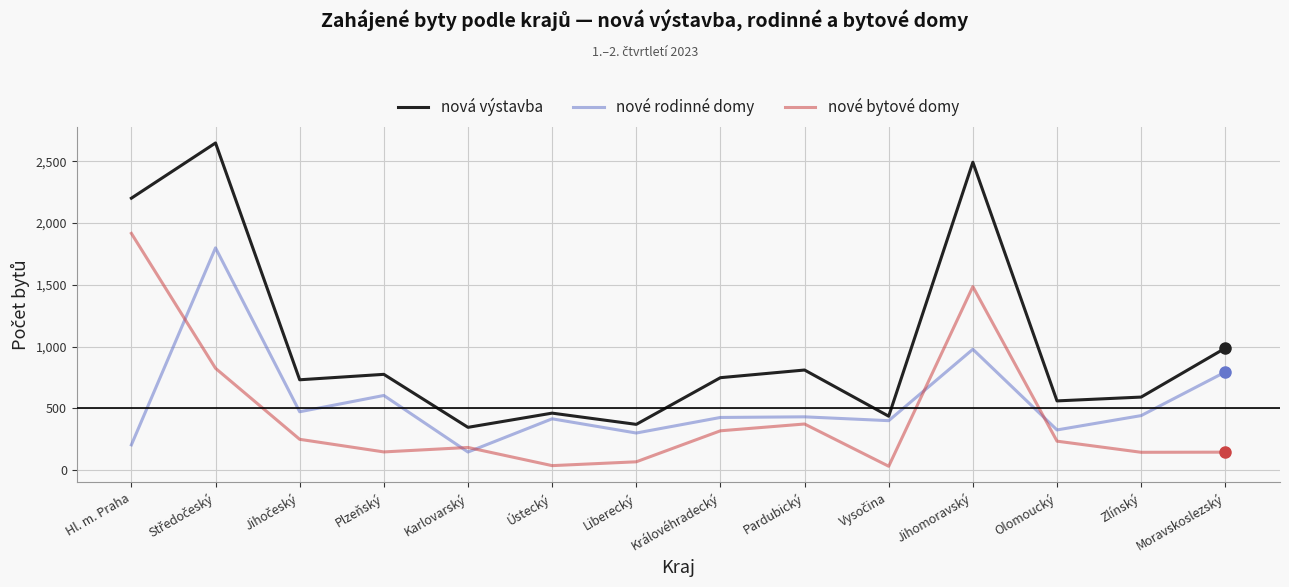

In nové rodinné domy, how many points are higher than both neighbors (excluding endpoints)?

5